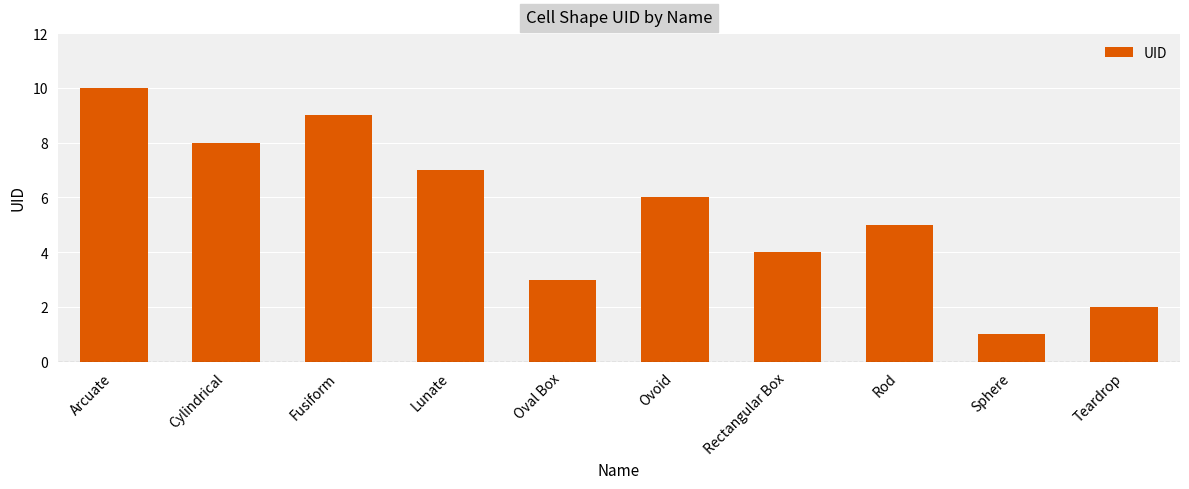

What is the sum of the values at Lunate and Rectangular Box?

11